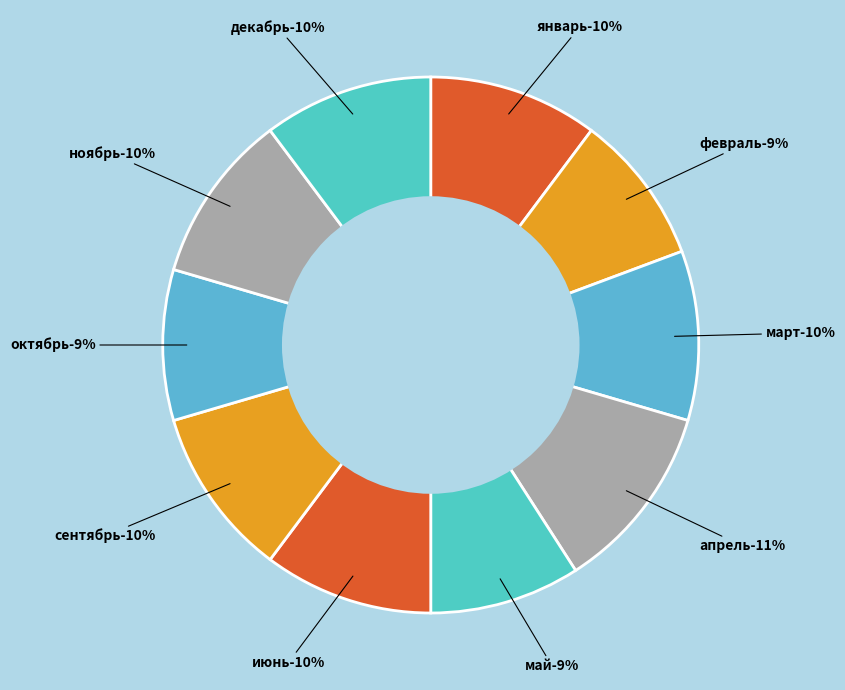

Rank the categories by value from lowest to highest.

февраль, май, октябрь, январь, март, июнь, сентябрь, ноябрь, декабрь, апрель